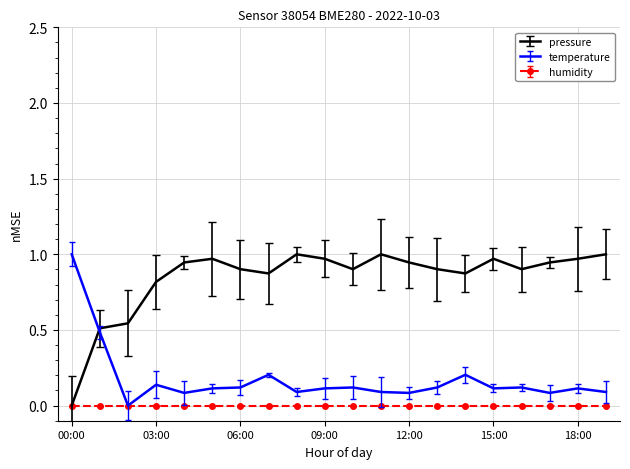

Rank the series by their average value, from highest to lowest.

pressure, temperature, humidity